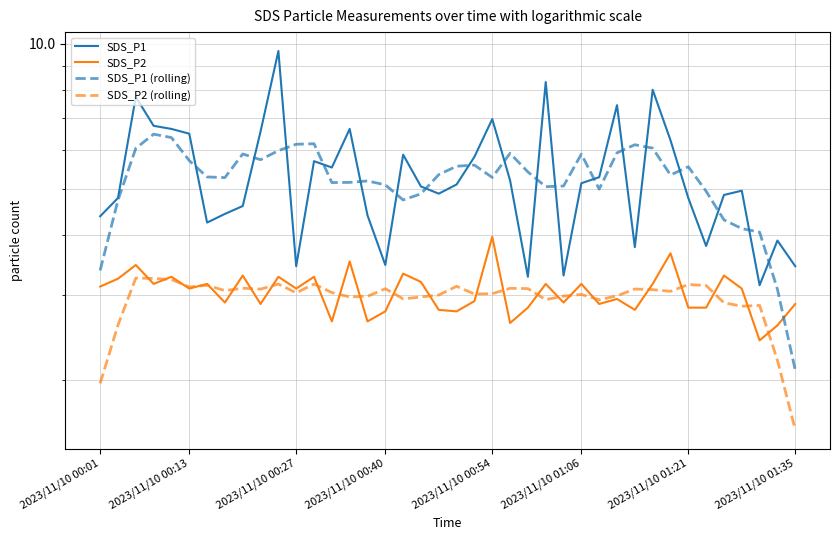

Is it true that SDS_P1 equals 1.0 at 37?

False